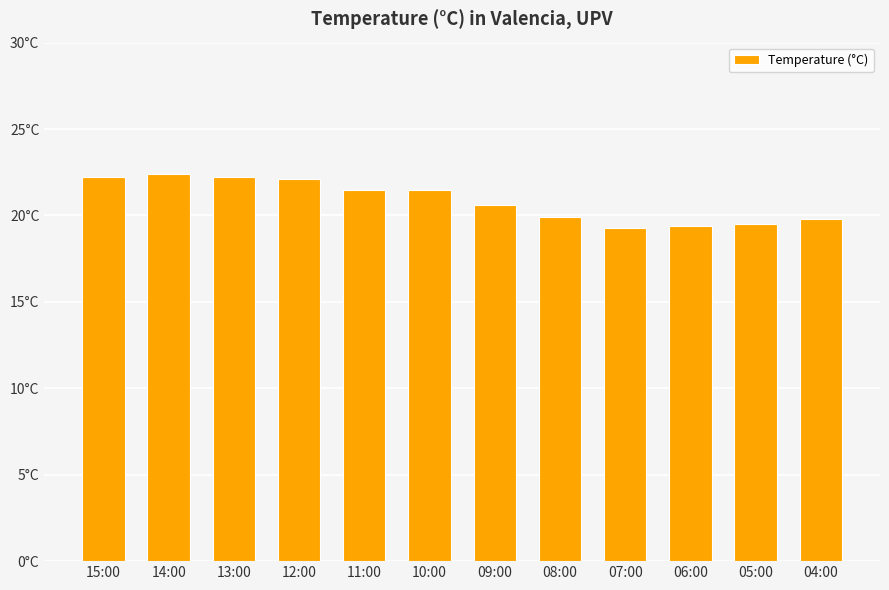

Does the chart contain any negative values?

No